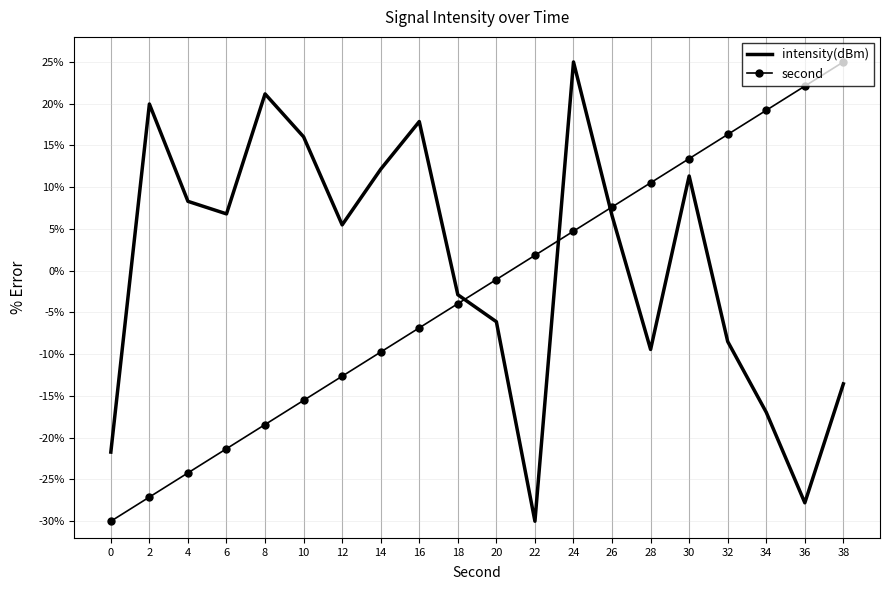

True or false: second has a value of 16.3 at 32.

True